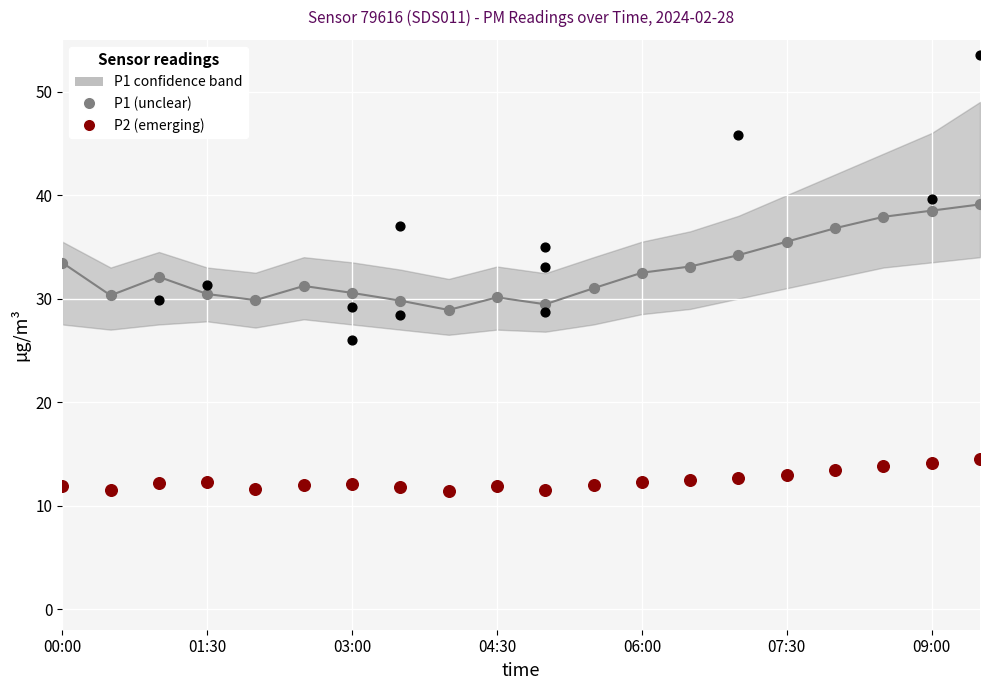

Which series contains the highest Y value?

P1 (unclear)